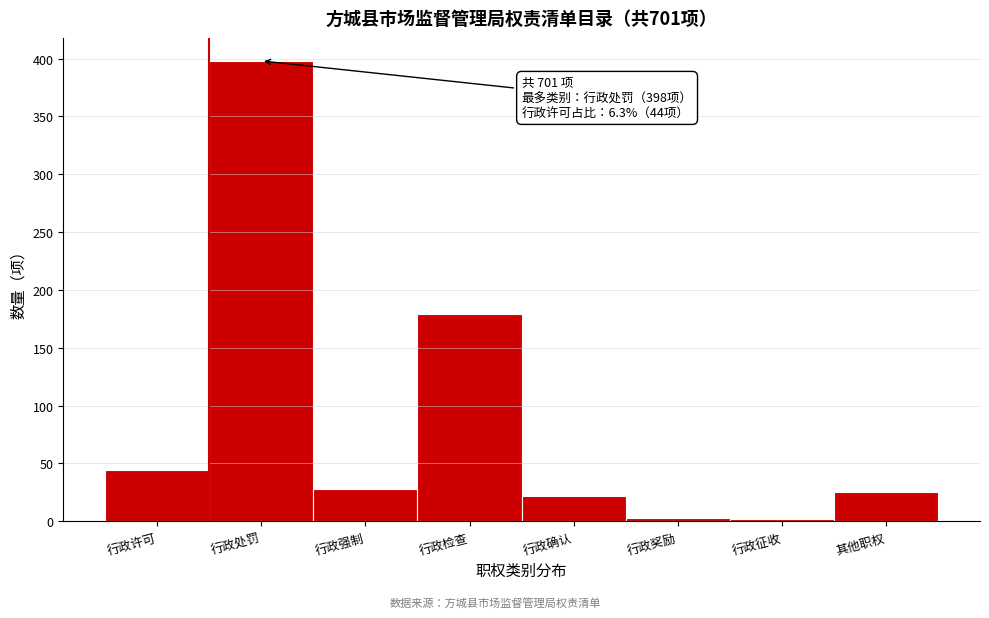

At which category does the chart reach its peak across all series?

行政处罚